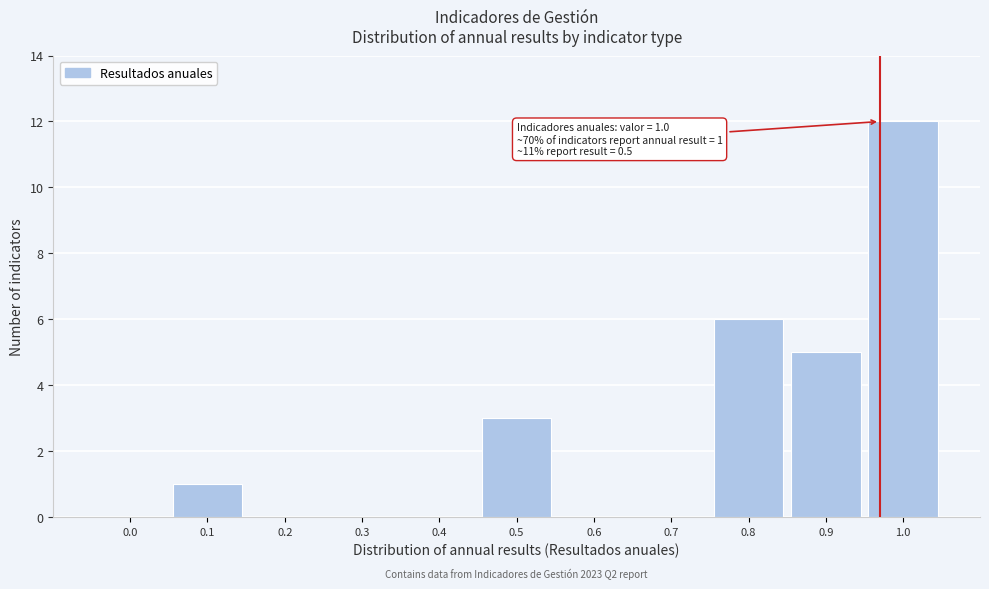

Reading left to right, list all the values displayed in this chart.

0.0=0	0.1=1	0.2=0	0.3=0	0.4=0	0.5=3	0.6=0	0.7=0	0.8=6	0.9=5	1.0=12